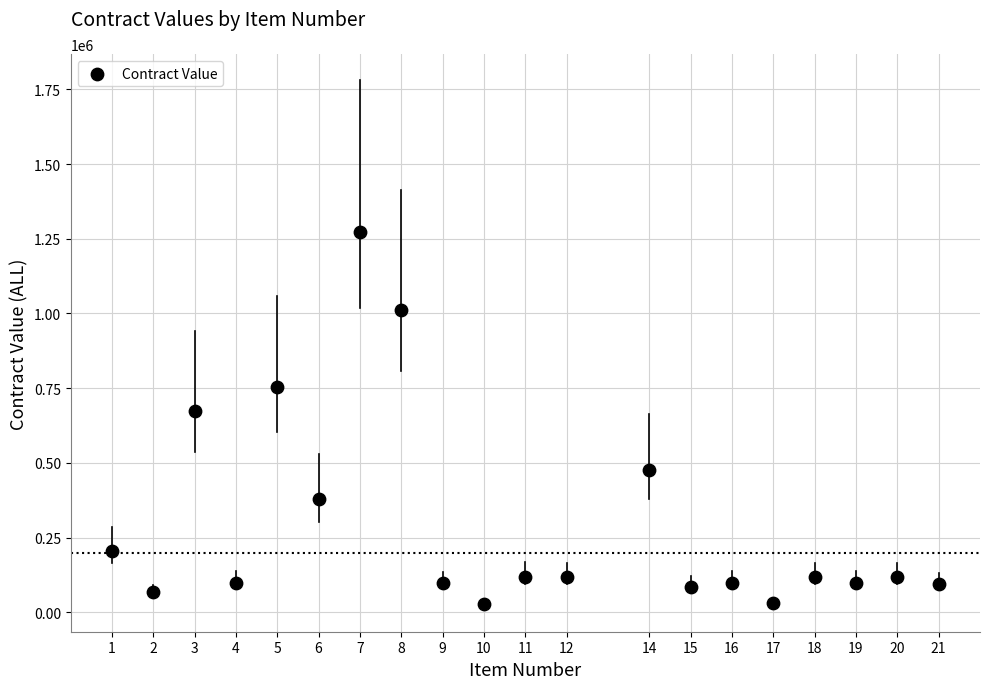

What Y value in the scatter plot is closest to 650160?

672034.8